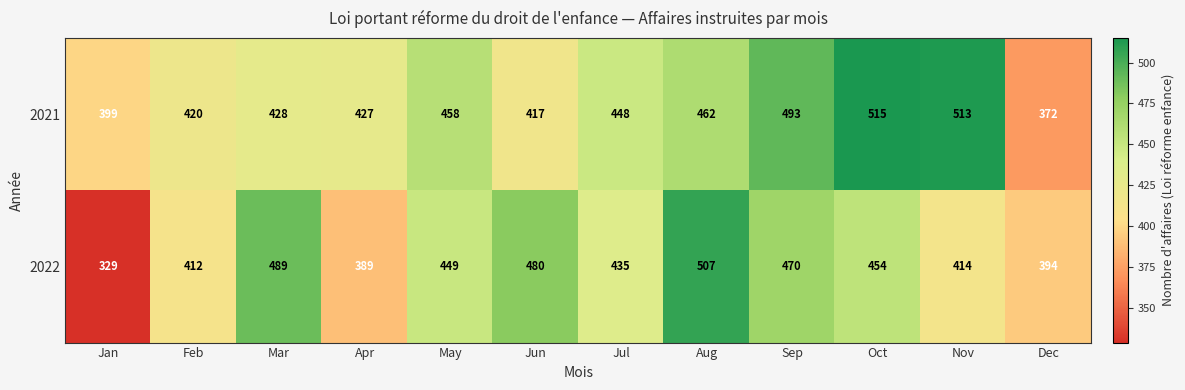

Where does the 2022 series first go above 449?

Mar